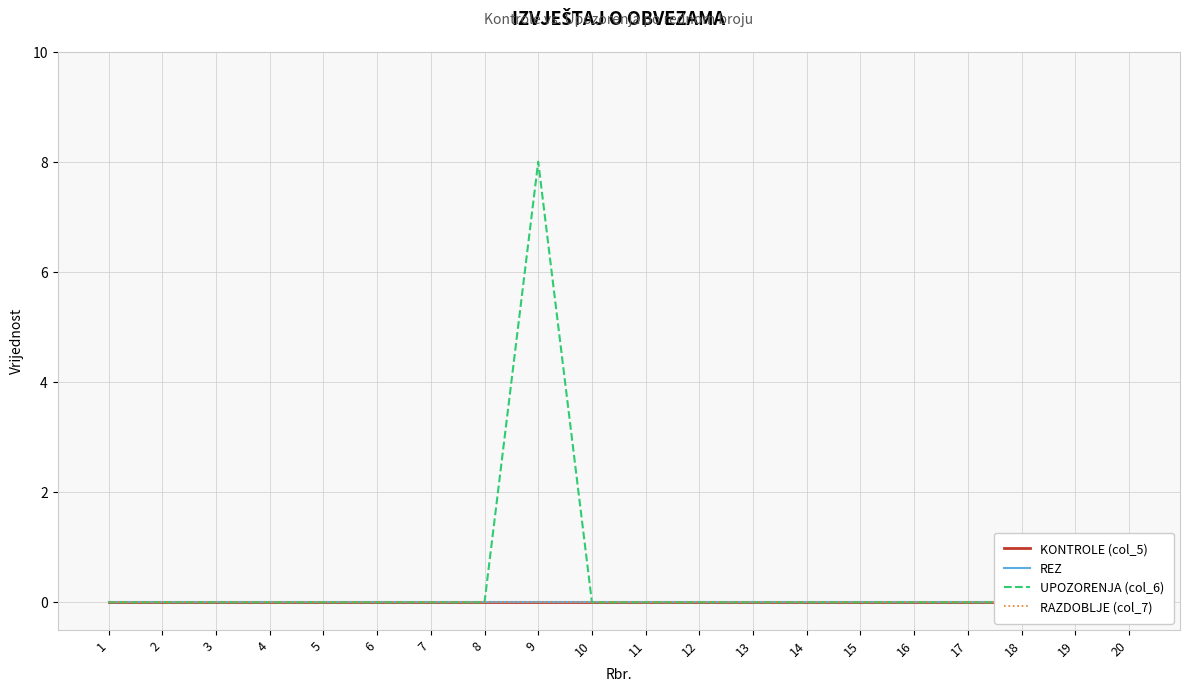

Is the value of RAZDOBLJE (col_7) at 17 greater than the value of KONTROLE (col_5) at 19?

No